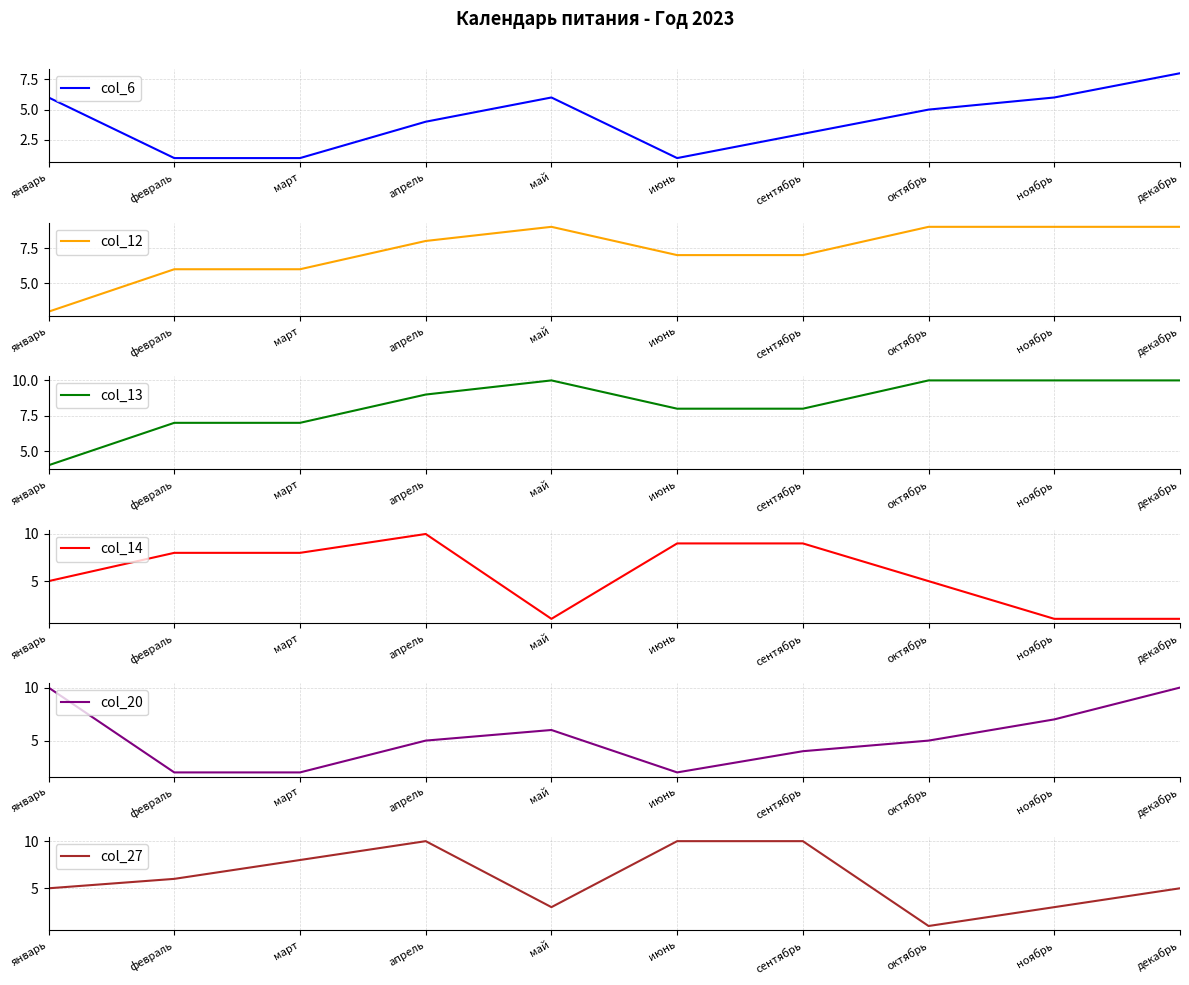

True or false: col_12 has a value of 3 at январь.

True